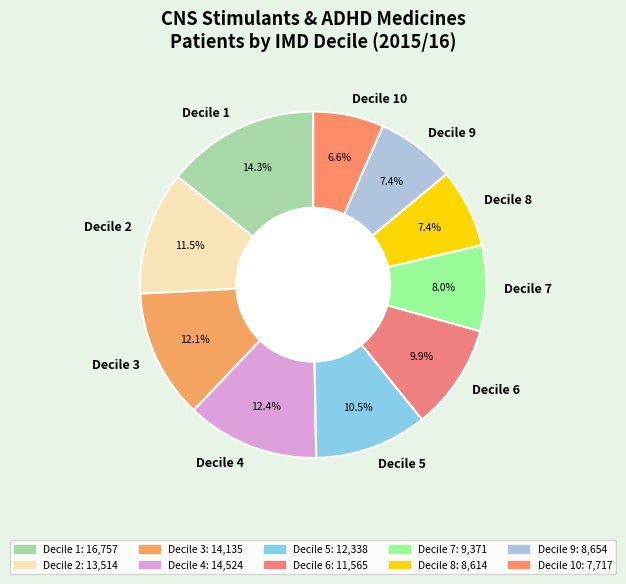

Which category has the biggest portion of the pie?

Decile 1